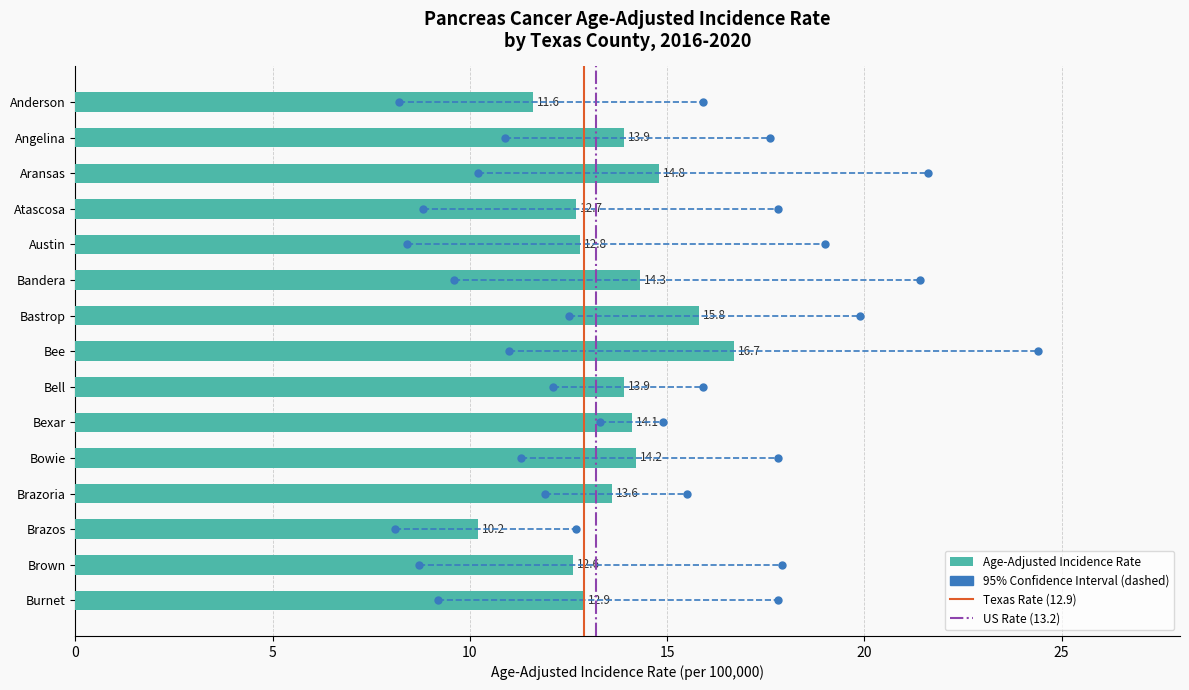

Reading bottom to top, extract all data points from this chart.

12.9	12.6	10.2	13.6	14.2	14.1	13.9	16.7	15.8	14.3	12.8	12.7	14.8	13.9	11.6